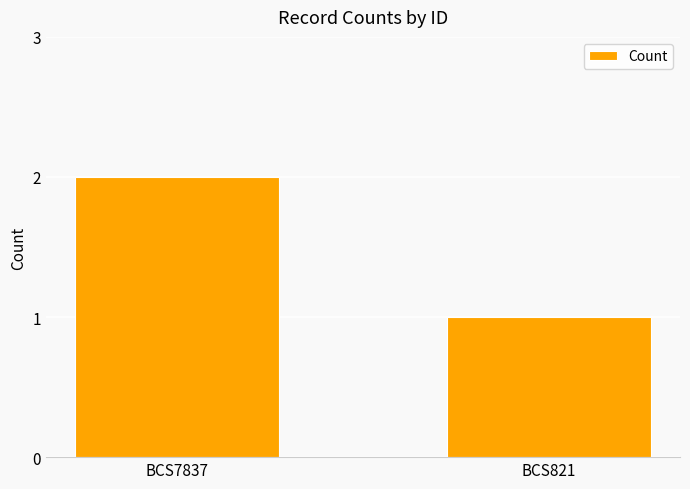

Rank the categories by value from lowest to highest.

BCS821, BCS7837